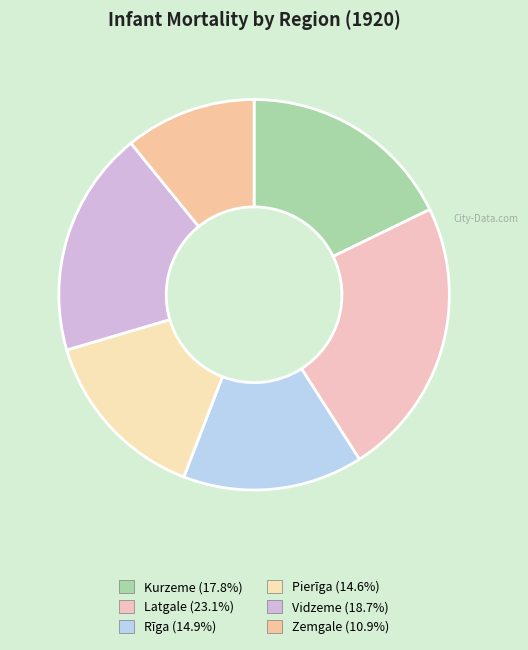

True or false: Zemgale accounts for 1% of the total.

False